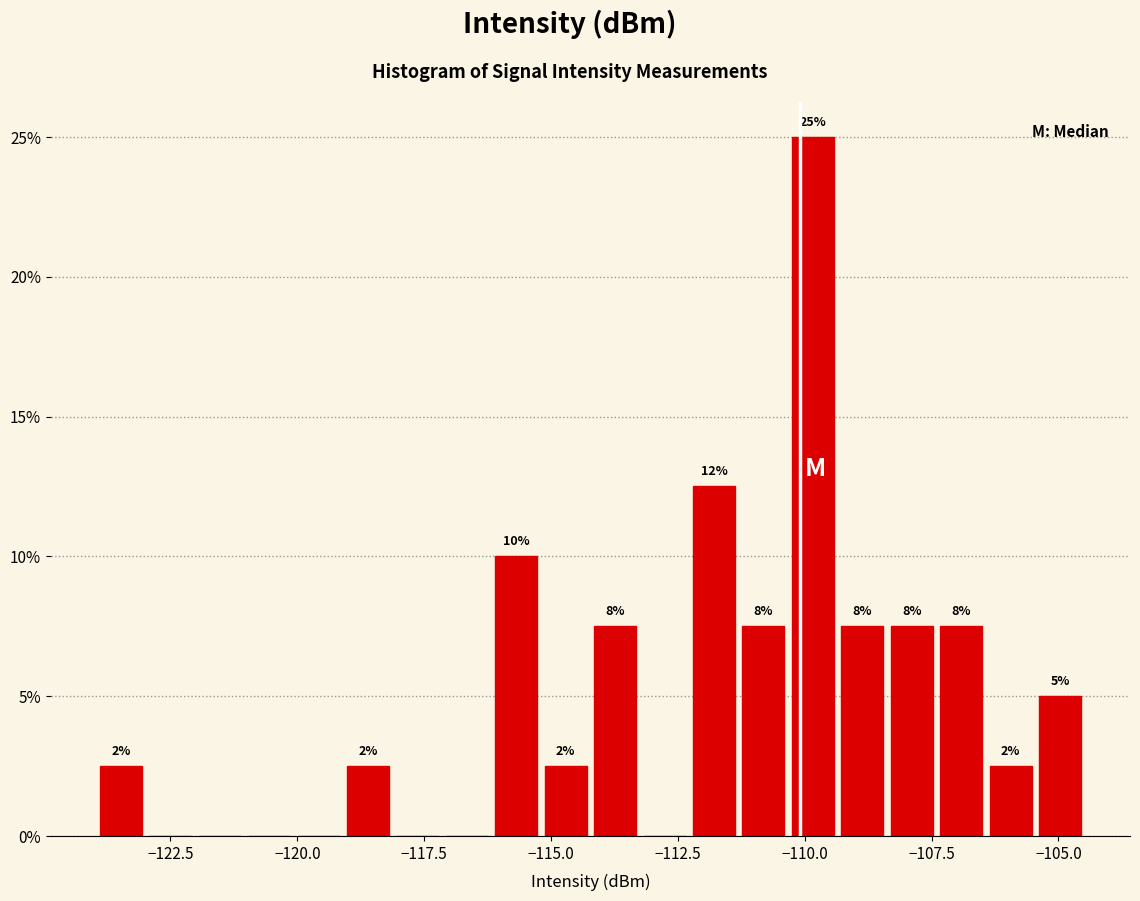

Around what value on the x-axis is the tallest bar? Give the approximate position of its centre, as read against the axis.

-110.0